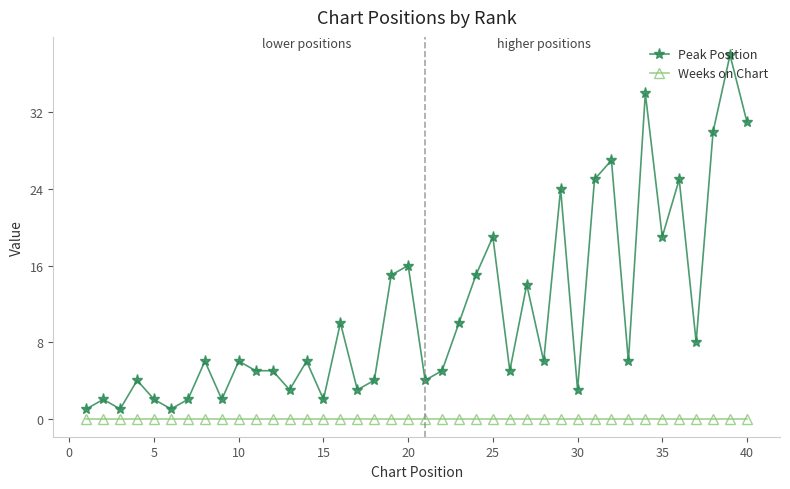

What is the value of the Peak Position point at the 37th from the left?

8